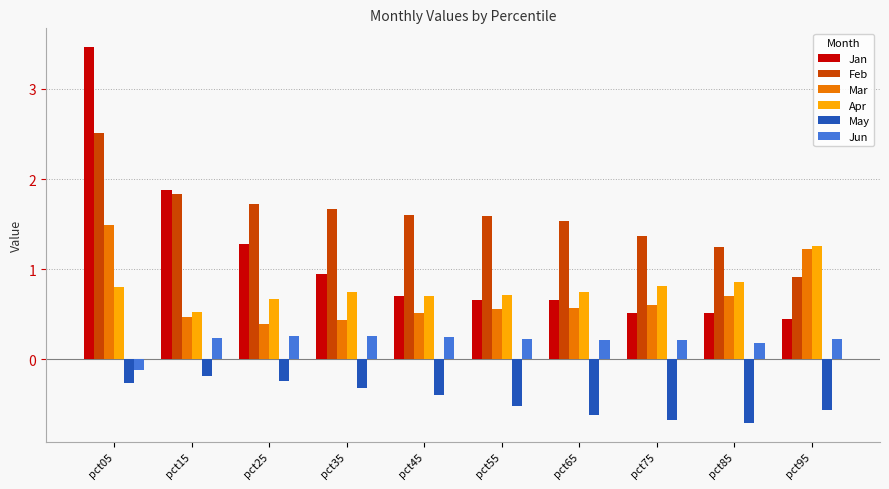

What is the total value across all series at pct65?

3.1